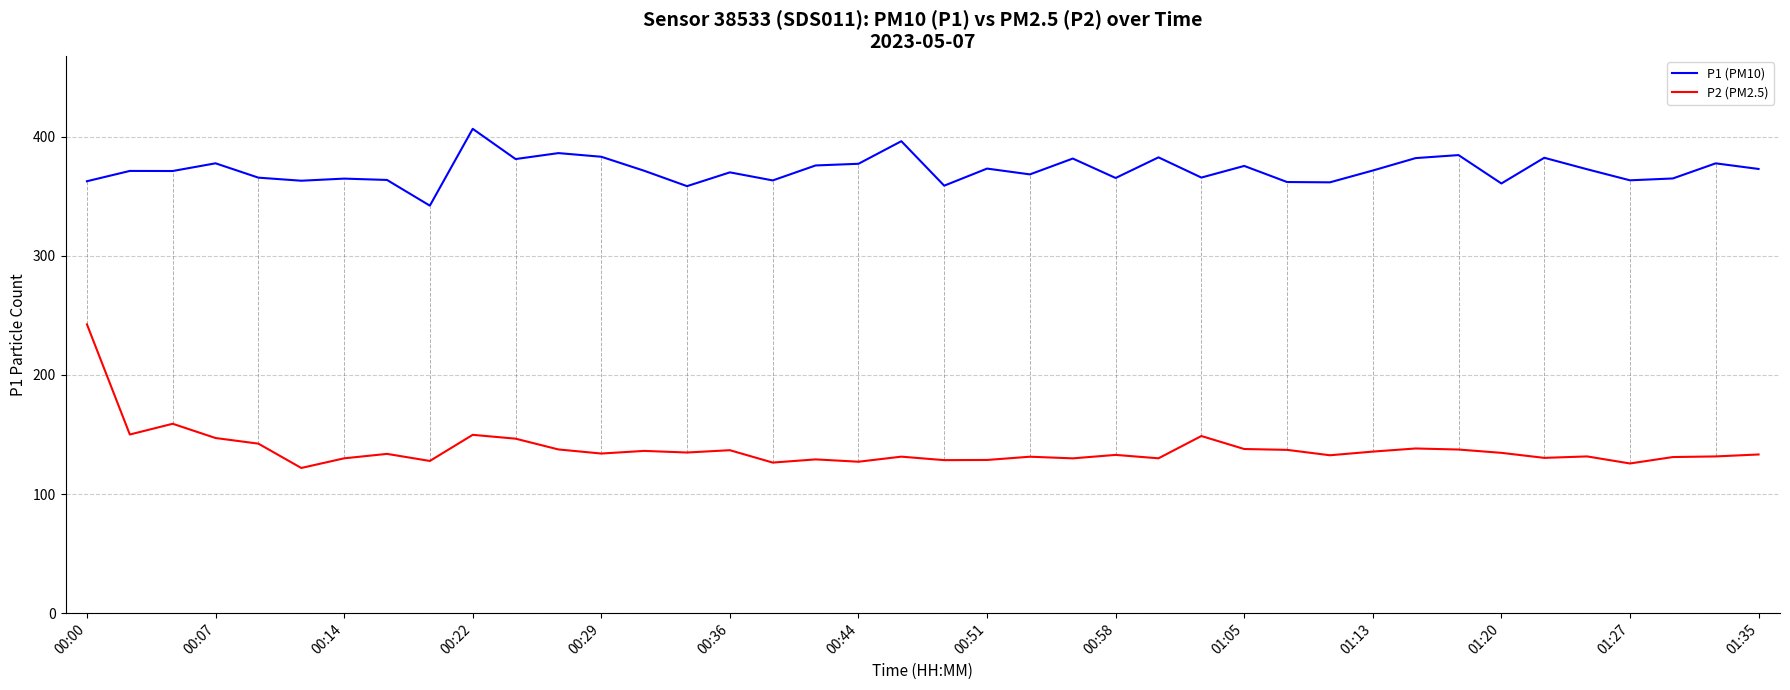

True or false: P2 (PM2.5) and P1 (PM10) intersect in this chart.

False